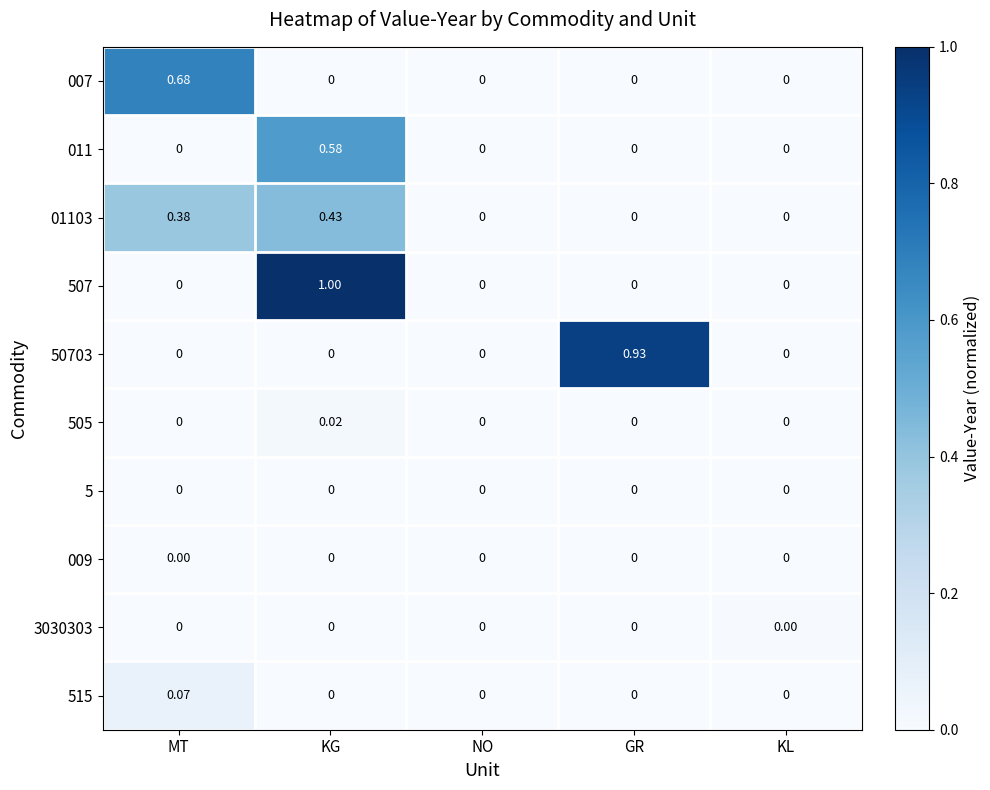

At which category does the chart reach its peak across all series?

KG